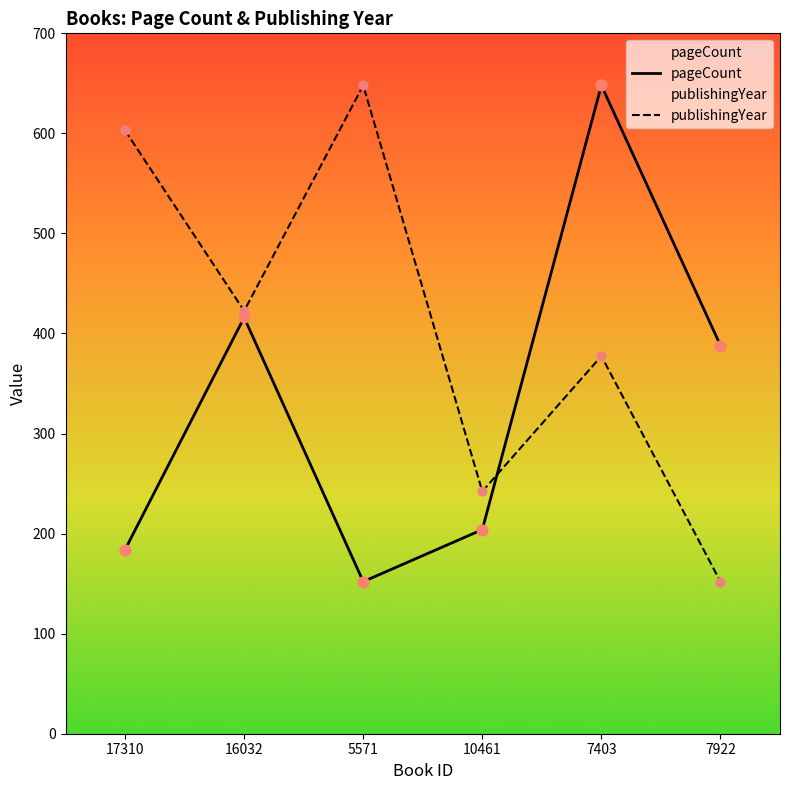

Which series reaches the maximum Y coordinate?

pageCount